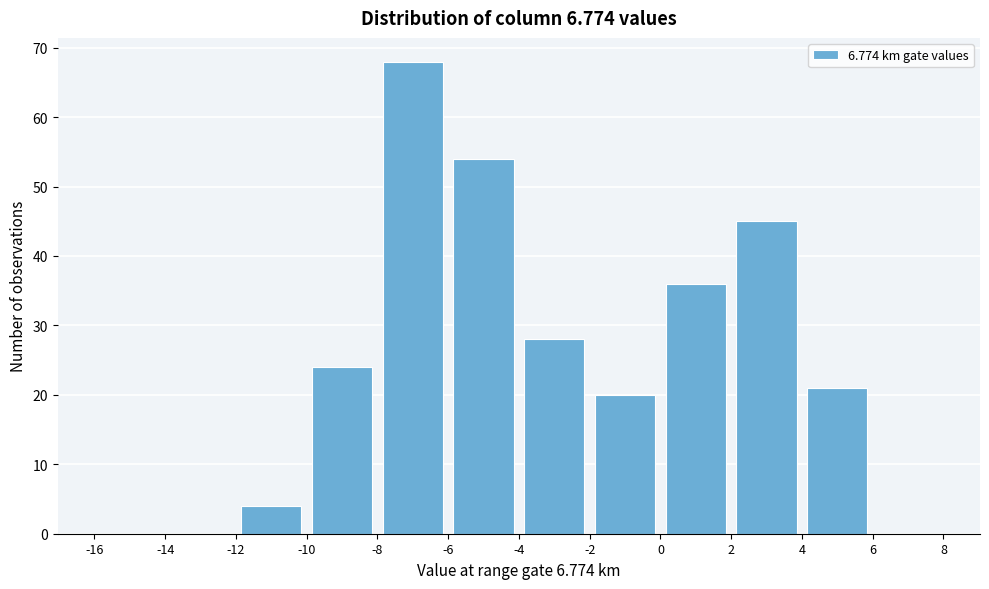

Reading left to right, list every bar in this chart as the range it spans on the x-axis followed by its height. The values are not printed on the chart, so give them approximately, as read against the axis.

-16 to -14: 0
-14 to -12: 0
-12 to -10: 4
-10 to -8: 24
-8 to -6: 68
-6 to -4: 54
-4 to -2: 28
-2 to 0: 20
0 to 2: 36
2 to 4: 45
4 to 6: 21
6 to 8: 0